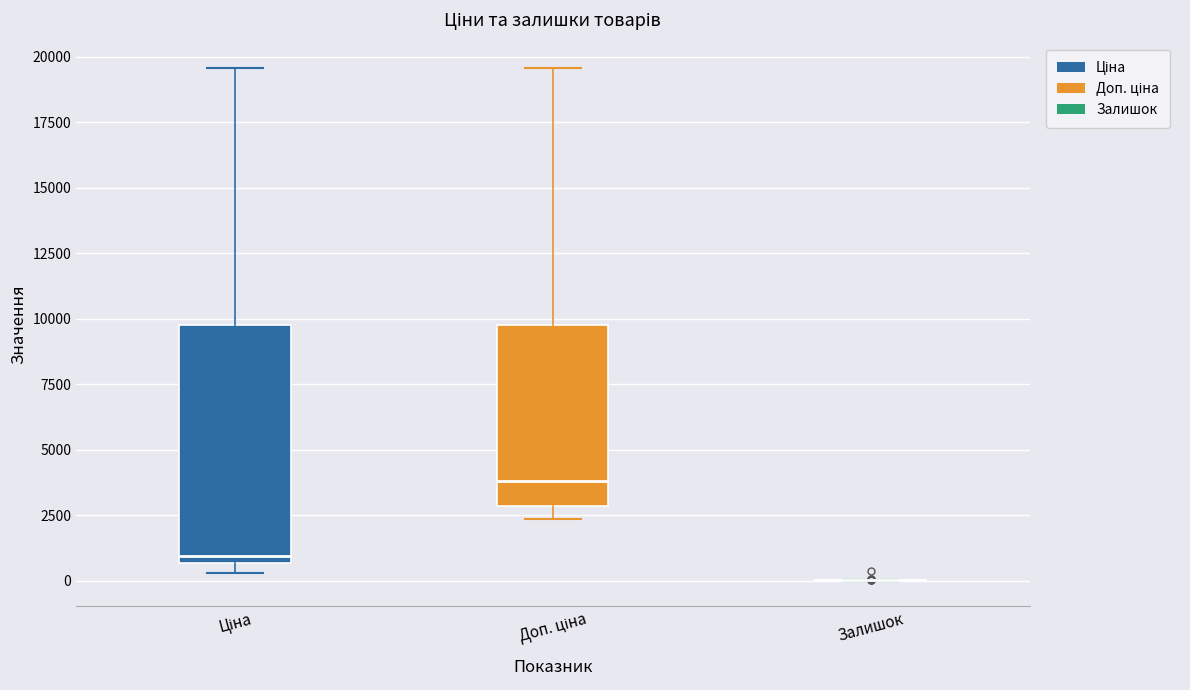

Where is the upper edge of the box for Доп. ціна on the y-axis? The values are not printed on the chart, so give them approximately, as read against the axis.

10000